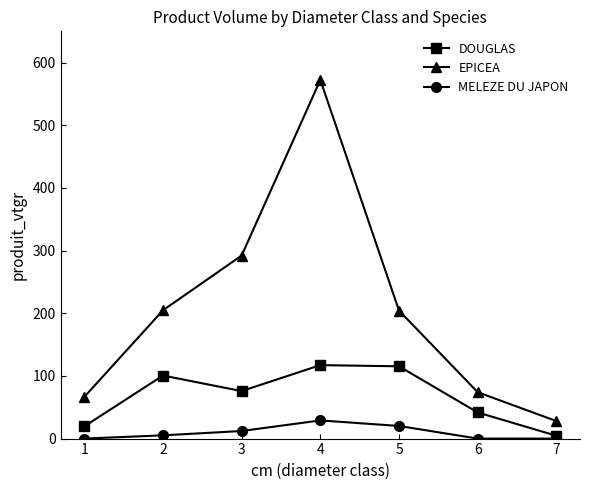

True or false: EPICEA has more than 2 points higher than both neighbors.

False